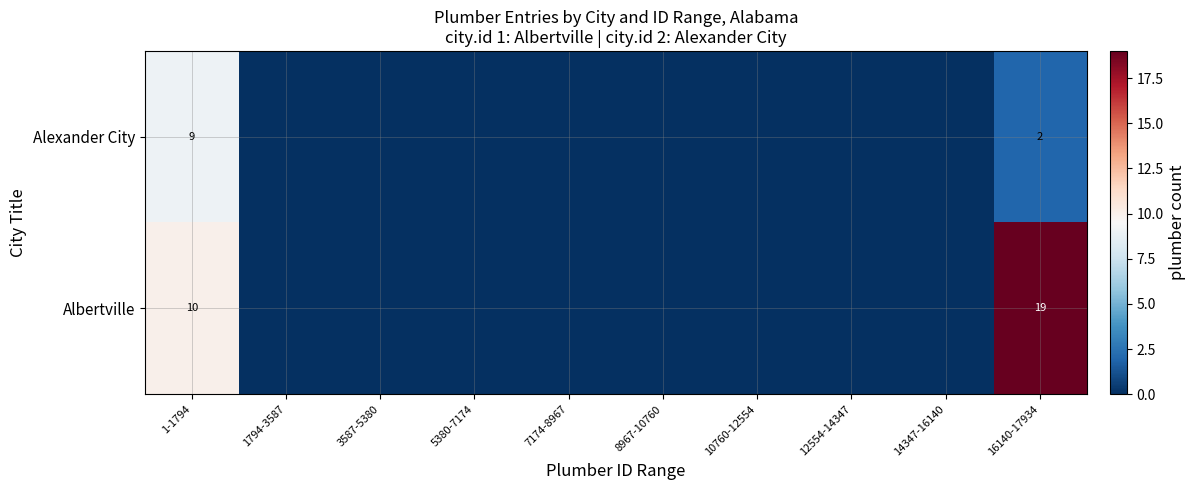

The Albertville series shows 32 at 16140-17934. True or false?

False